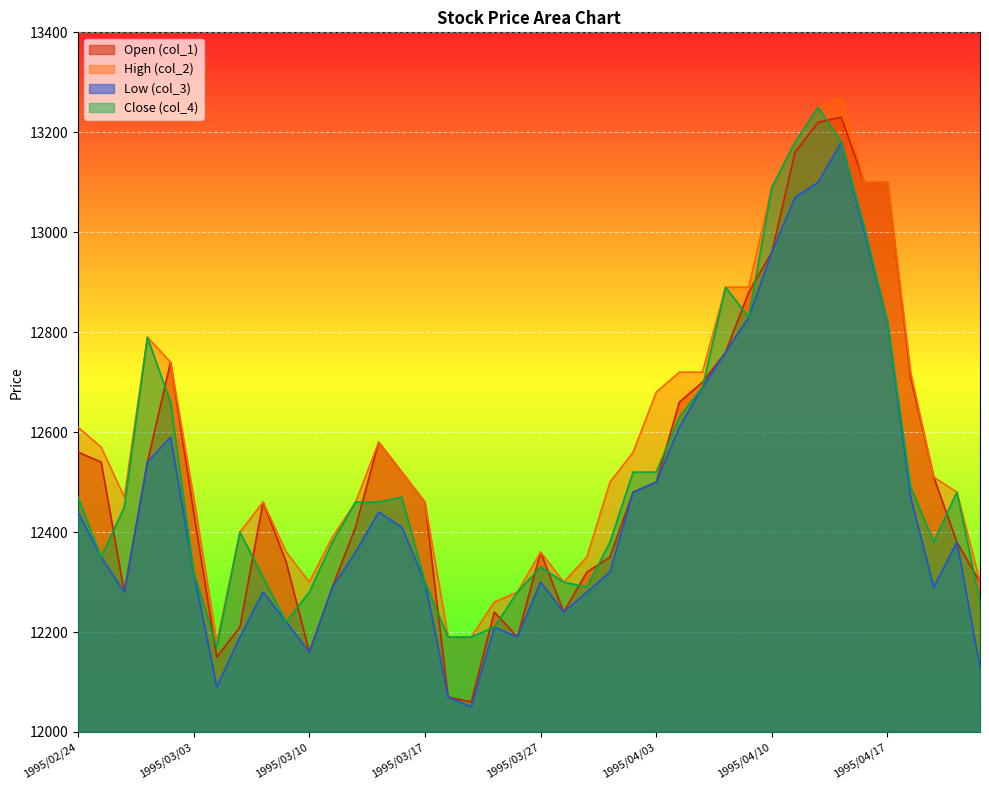

At 1995/03/09, list the series in order from smallest to largest.

col_3, col_4, col_1, col_2